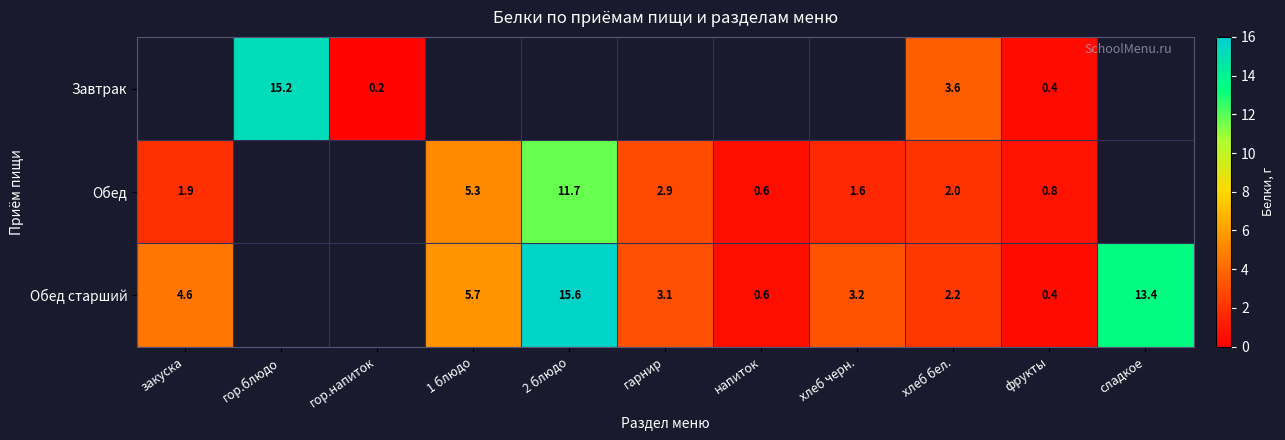

The value of Обед at закуска is 3.4. True or false?

False